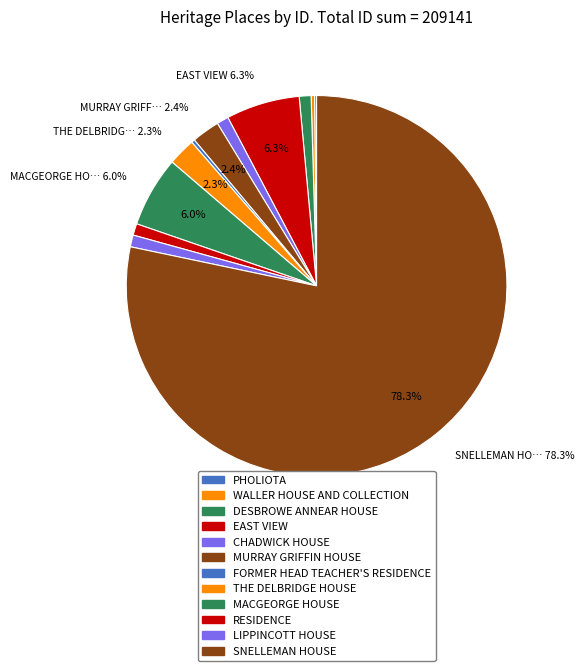

To the nearest percent, what portion does RESIDENCE represent?

1%